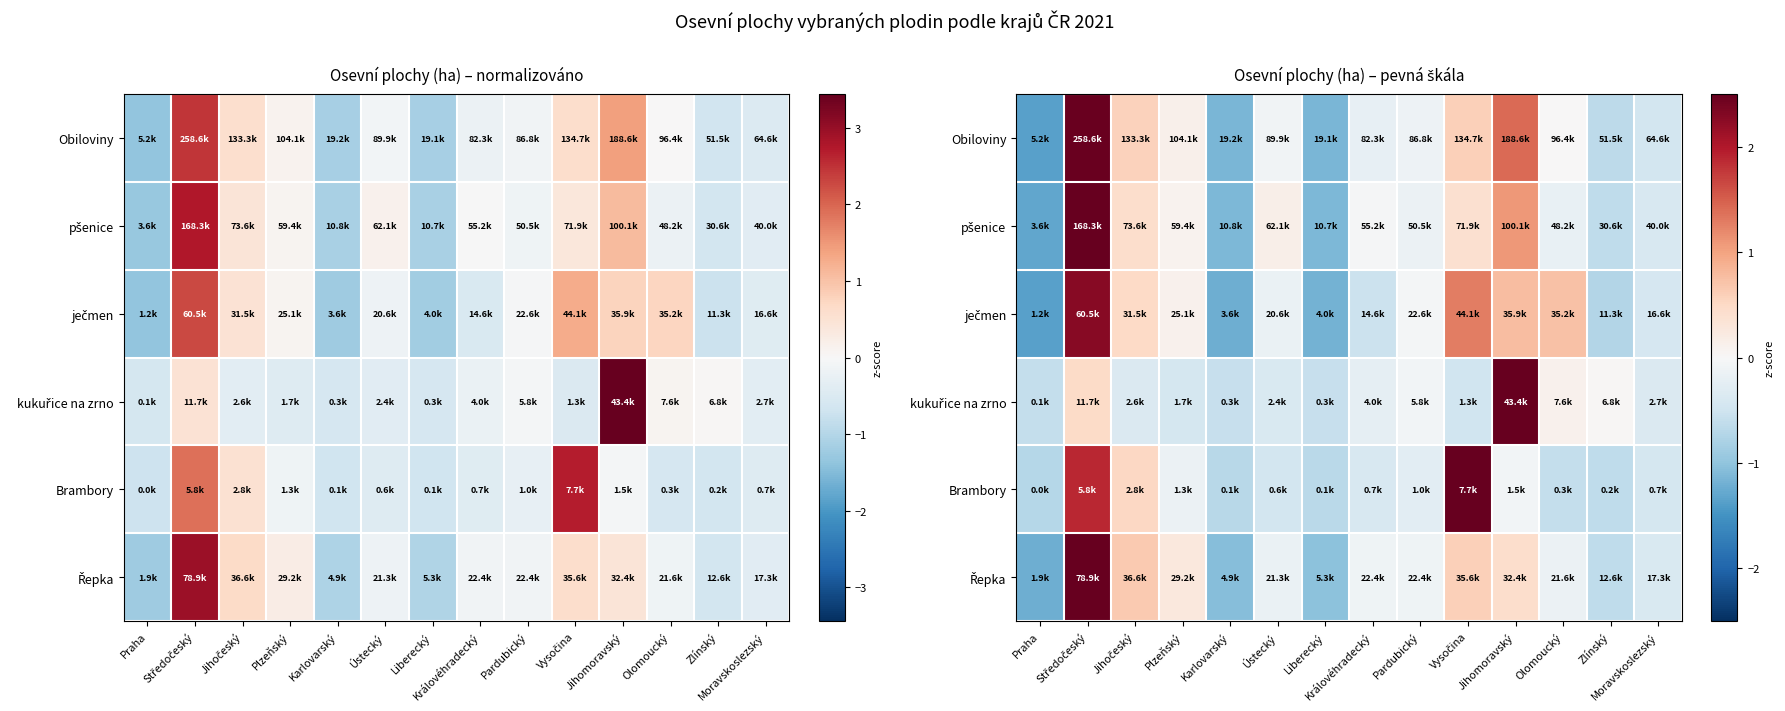

At which category does the chart reach its peak across all series?

Jihomoravský